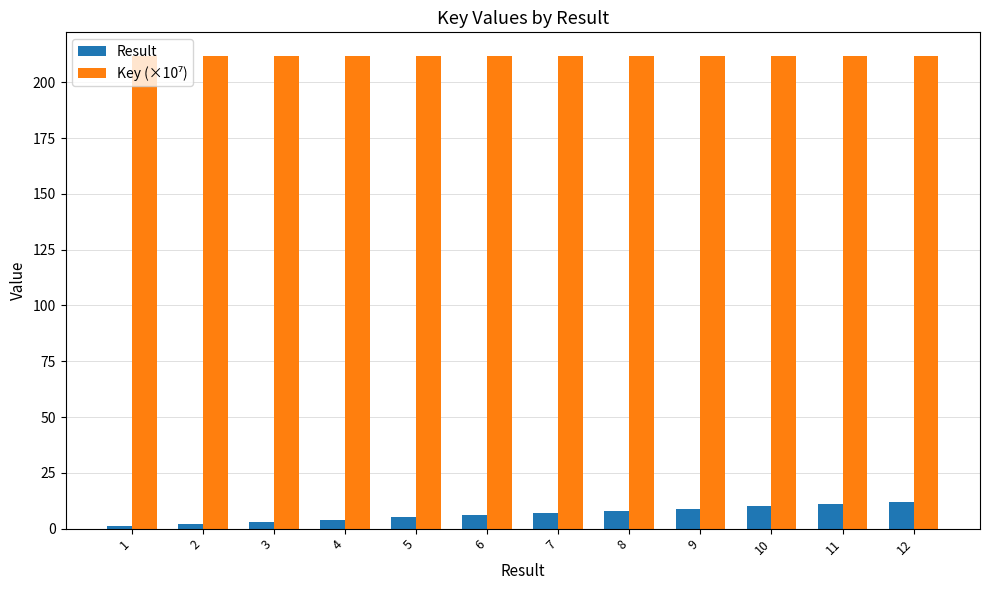

What is the spread (max minus min) of values at 7?

204.8